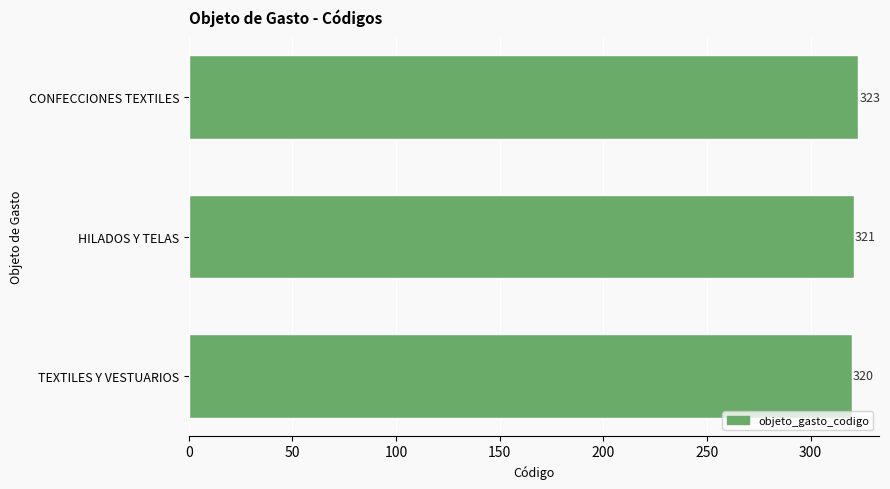

True or false: the data shows 321 at HILADOS Y TELAS.

True